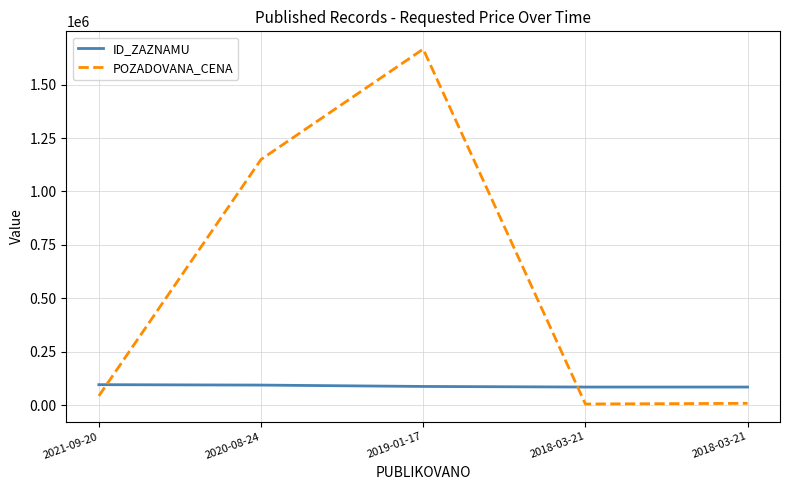

What are all the series names shown in the legend?

ID_ZAZNAMU, POZADOVANA_CENA